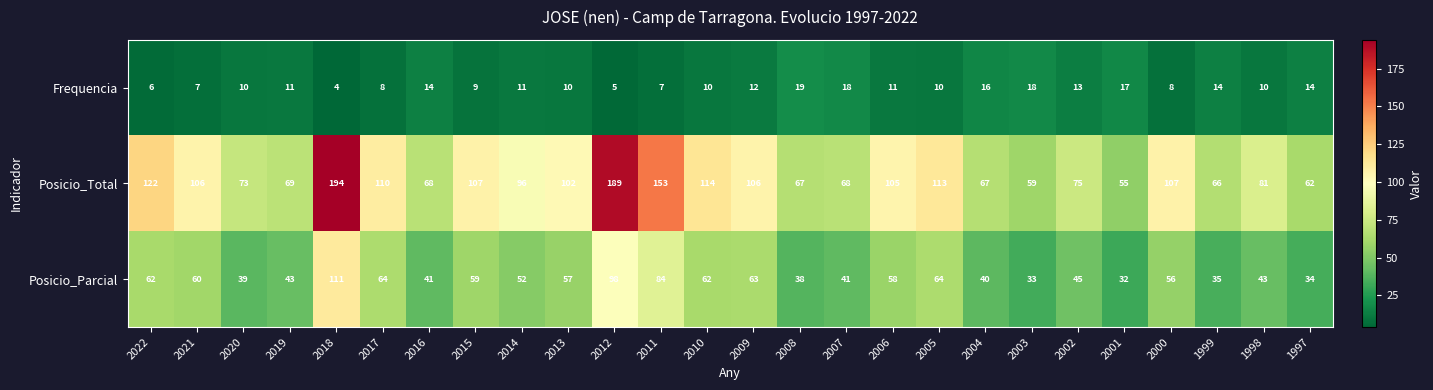

How many series are shown in this chart?

3